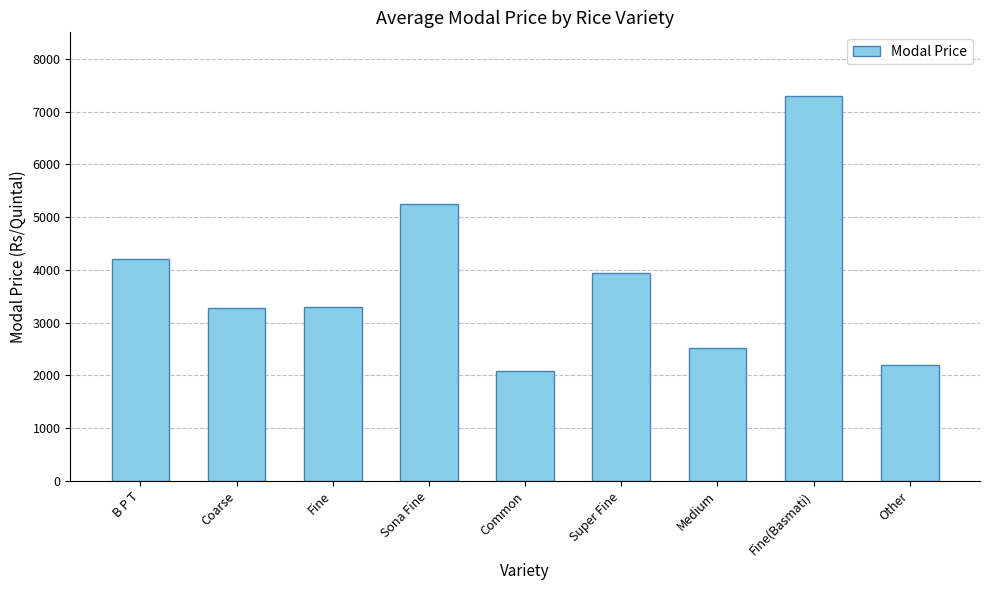

At which label does the data first exceed 3290?

B P T